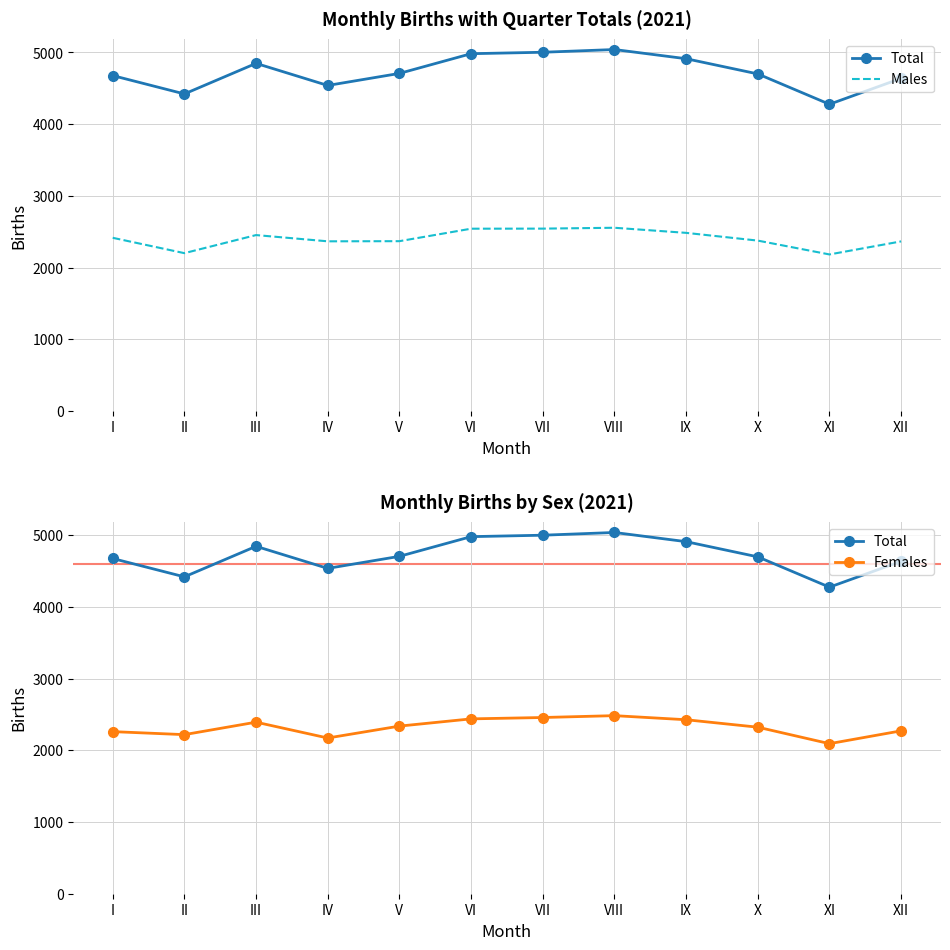

Which has a higher value, XI or VIII?

VIII